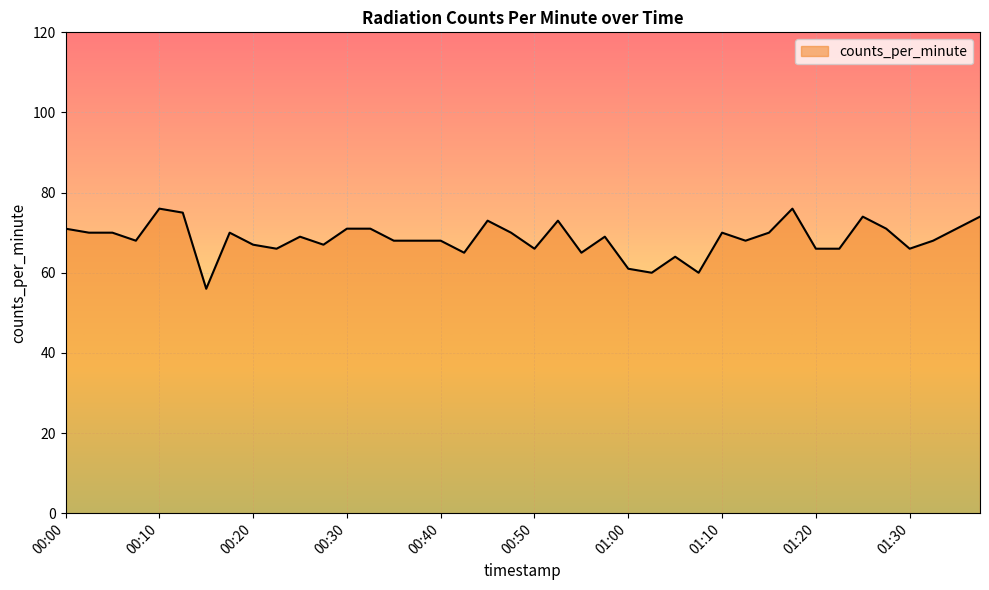

How many values are below 69?

20